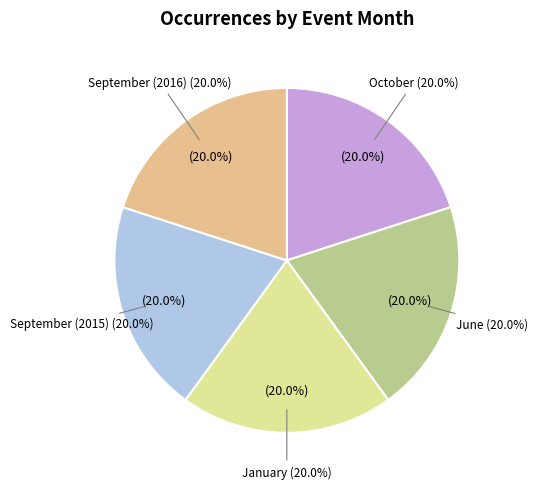

How many segments does this pie chart have?

5